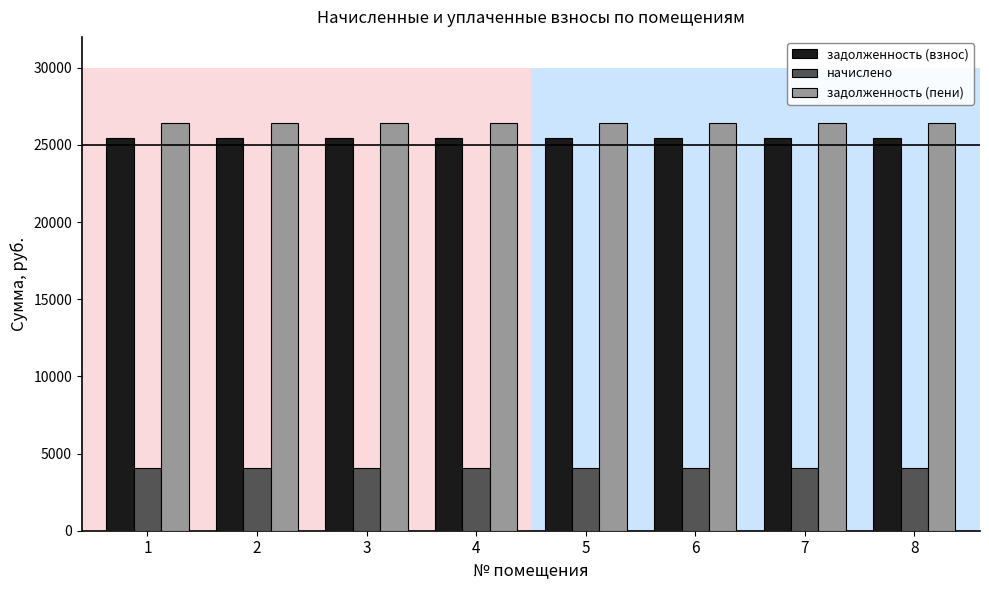

At 4, list the series in order from smallest to largest.

начислено, задолженность (взнос), задолженность (пени)